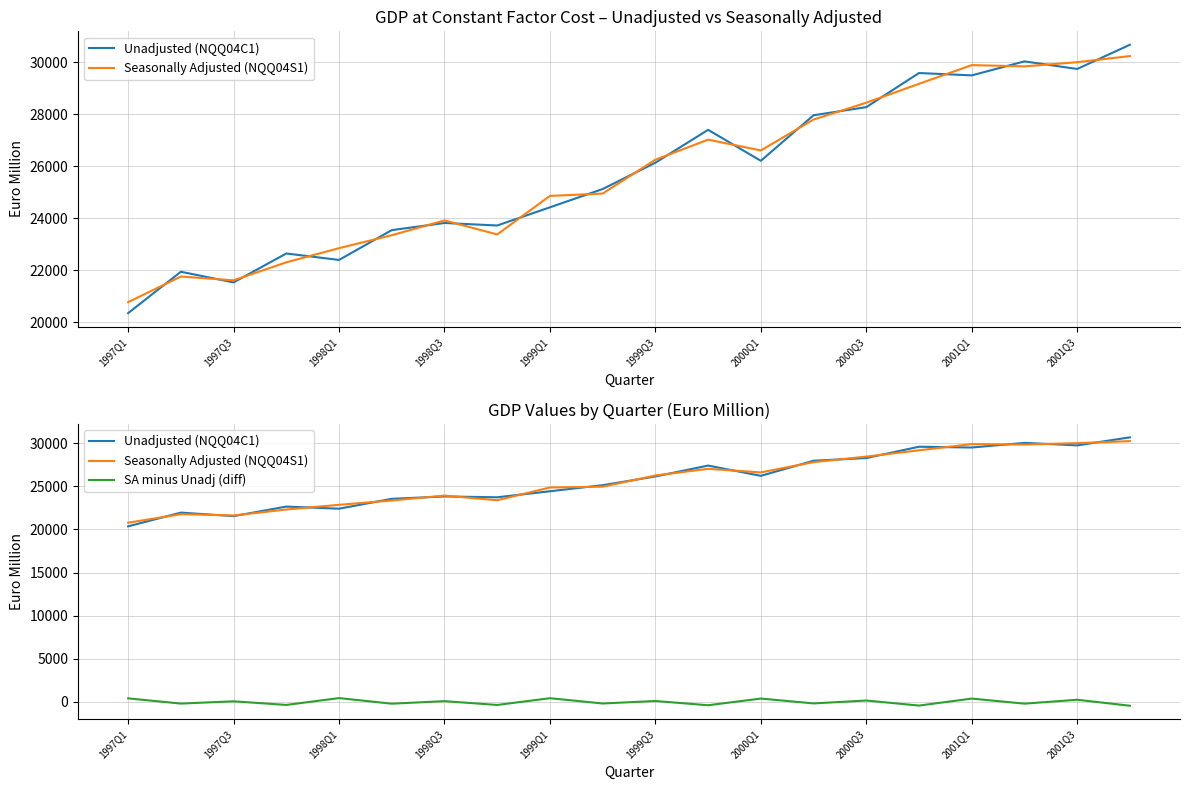

At which label does SA minus Unadj (diff) first exceed 79?

1997Q1